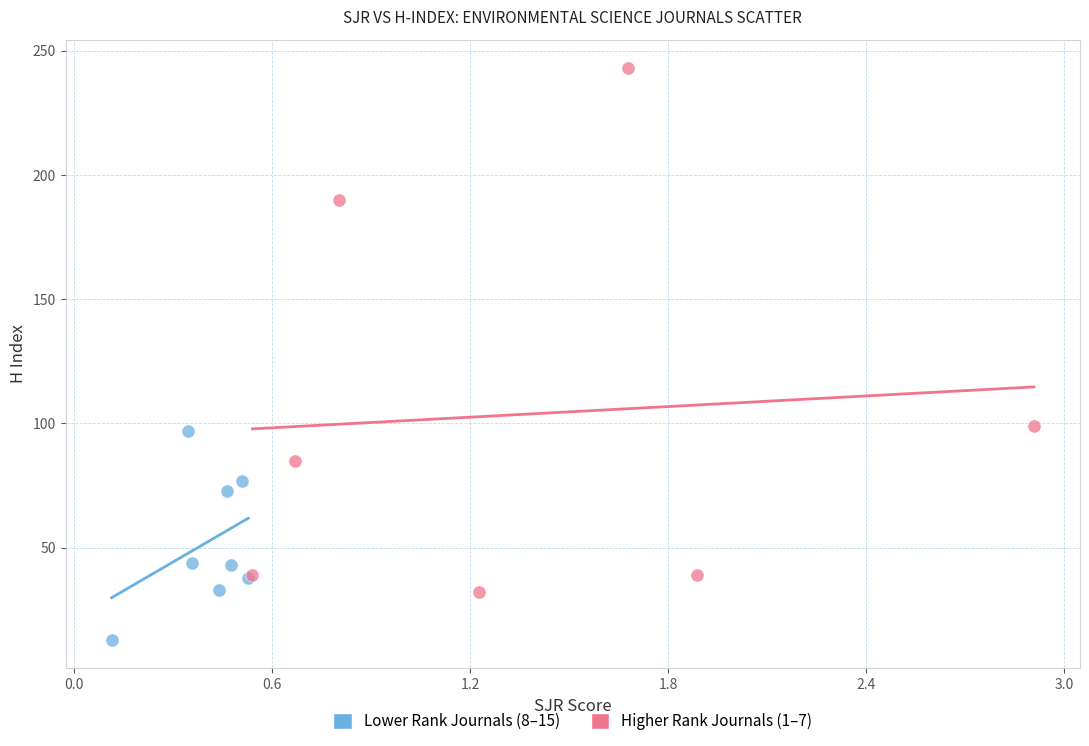

Which series reaches the minimum Y coordinate?

Lower Rank Journals (8–15)